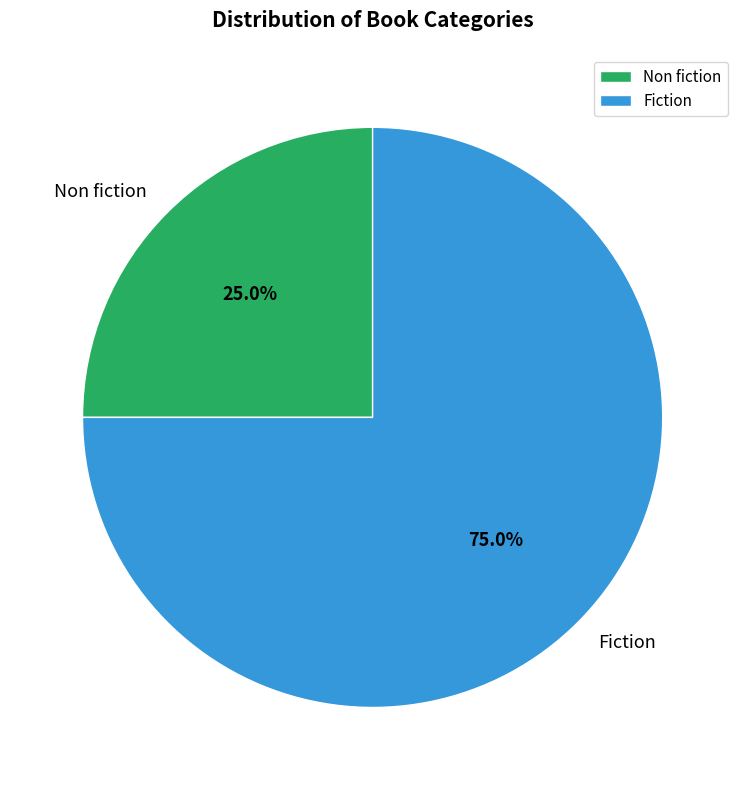

To the nearest percent, what is the combined percentage of Fiction and Non fiction?

100%